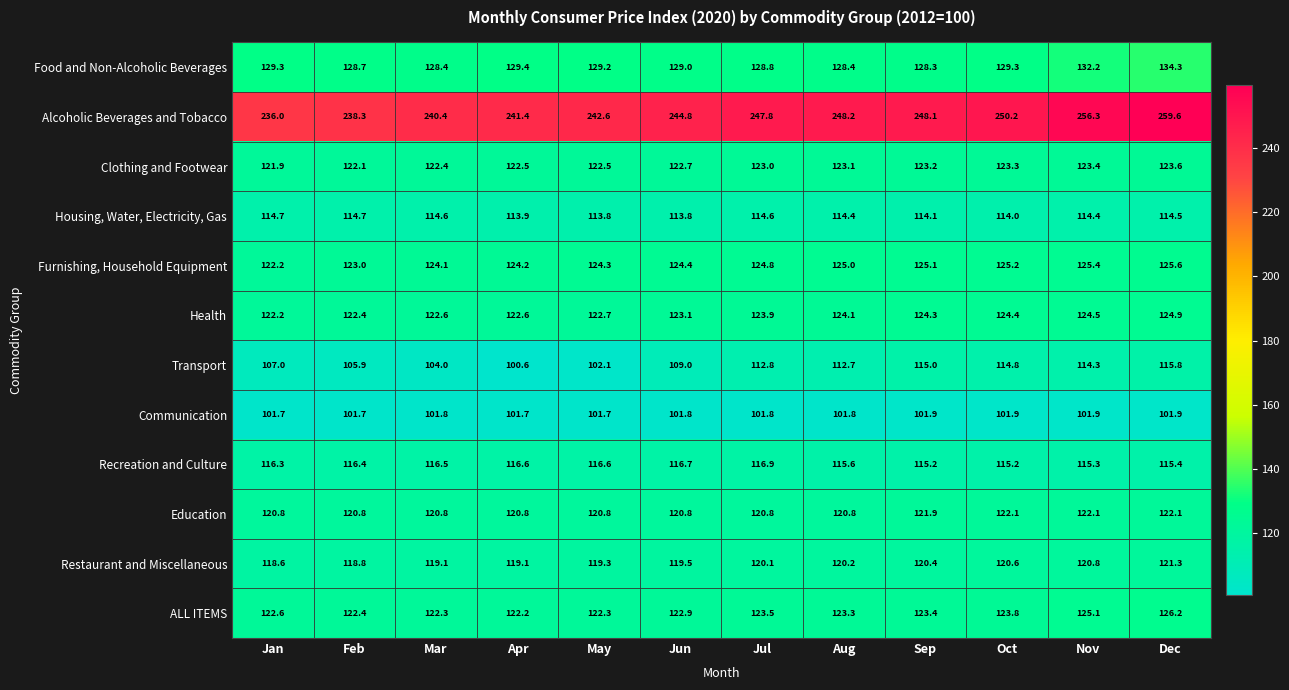

At how many categories does at least one series exceed 214?

12